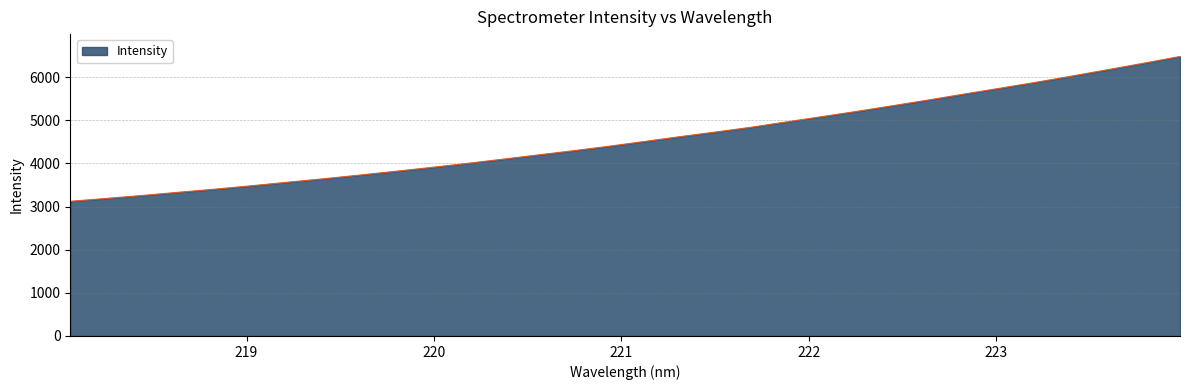

What is the difference between the maximum and minimum values?

3357.4